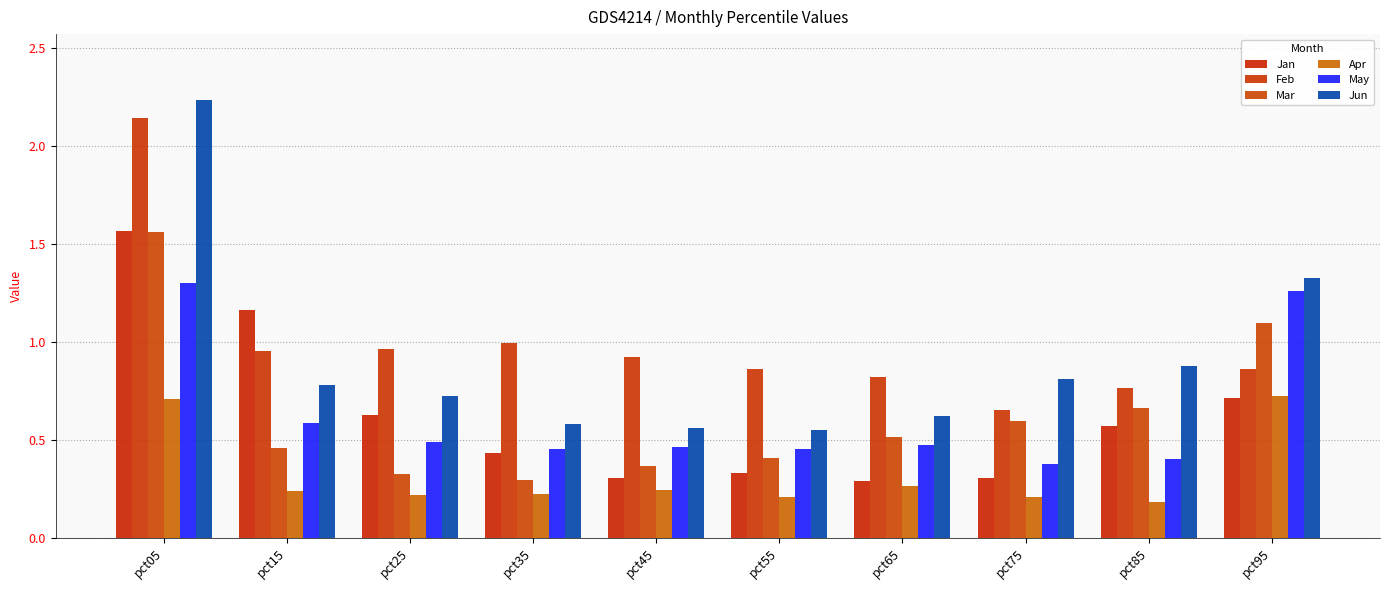

At which category is the sum across all series the highest?

pct05